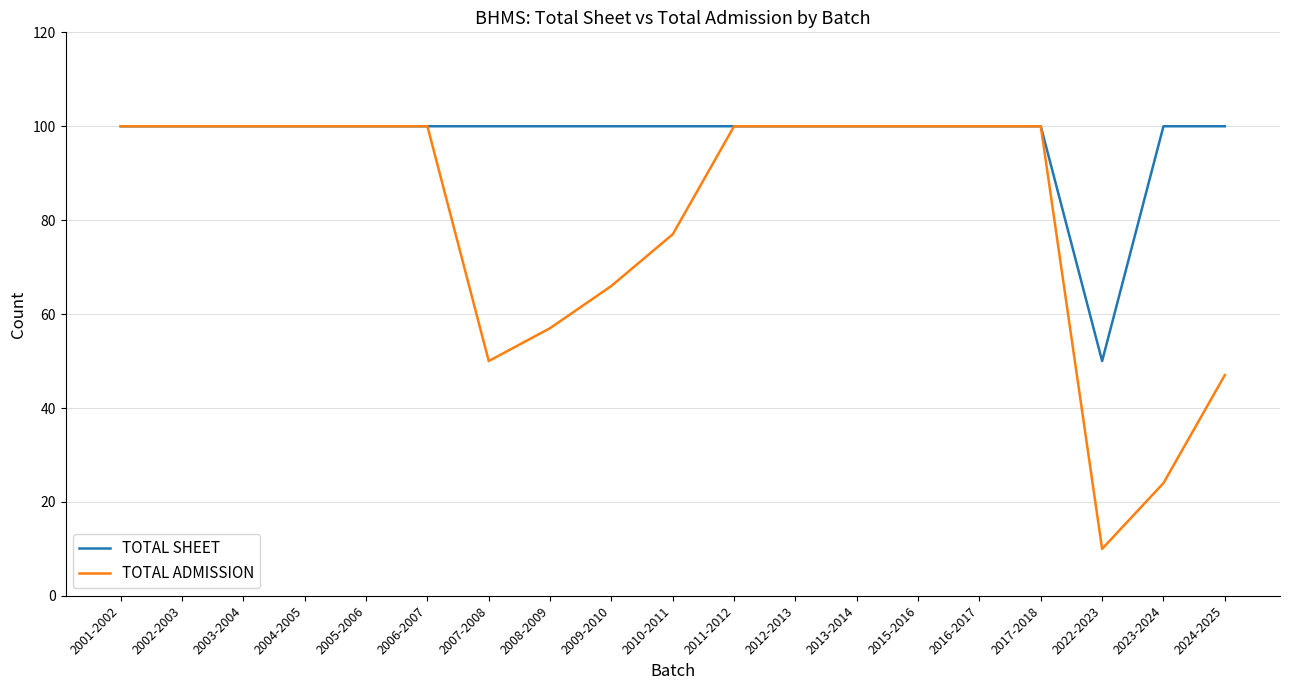

Which series has the largest total across all categories?

TOTAL SHEET